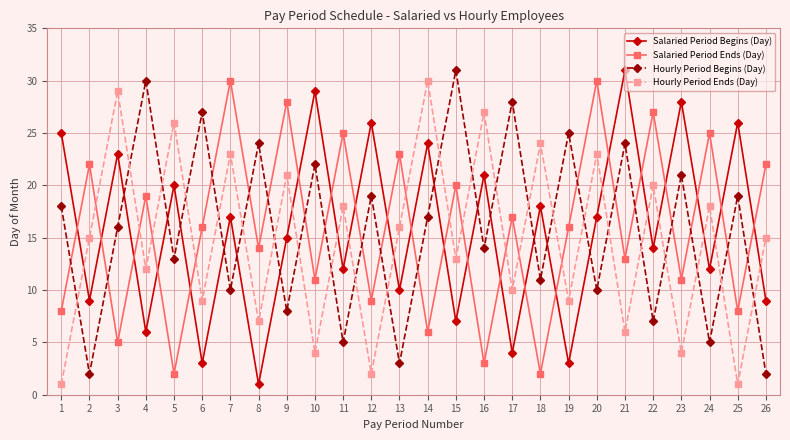

The value of Salaried Period Begins (Day) at 3 is 7. True or false?

False